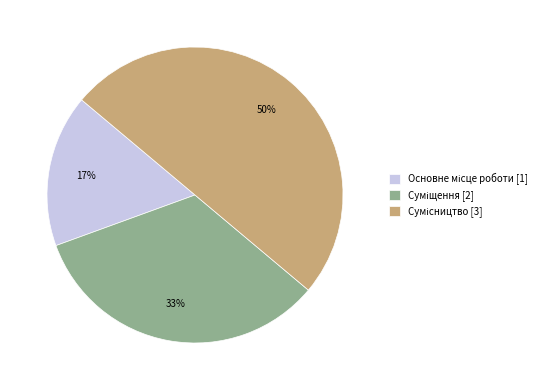

To the nearest percent, what is the difference between the largest and smallest slice percentages?

33%